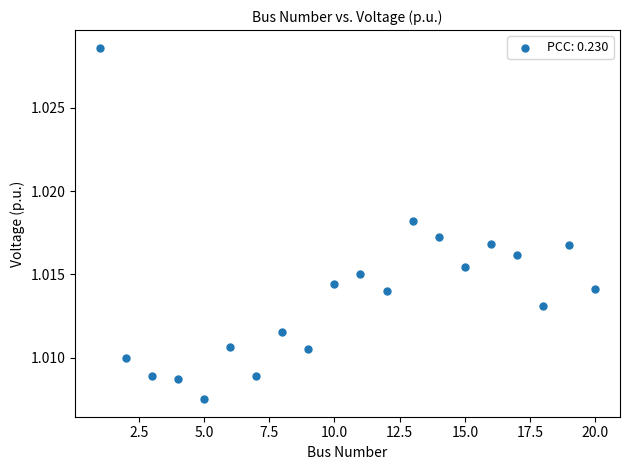

What is the range of X values (max minus min)?

19.0